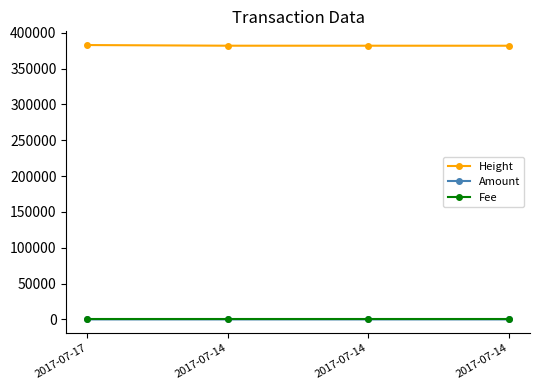

What is the total value across all series at 2017-07-14?

381848